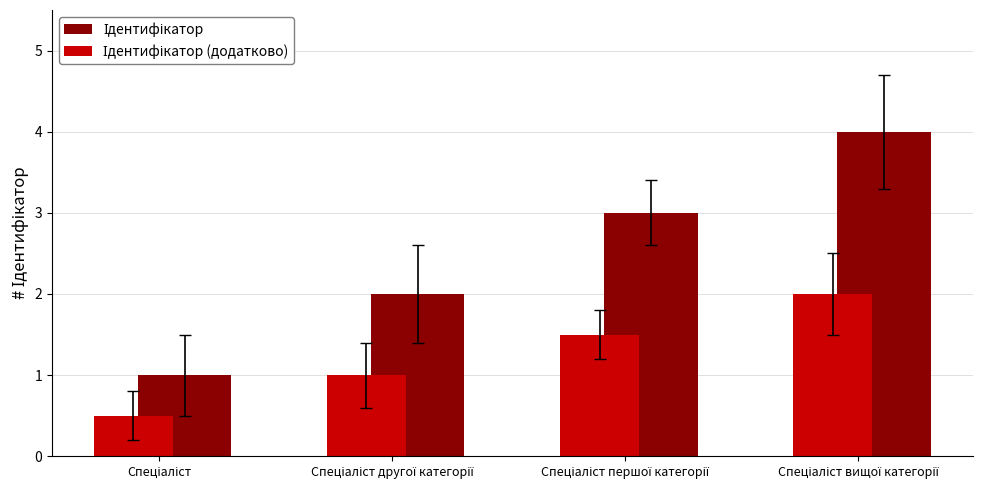

What is the maximum value shown in the chart?

4.0